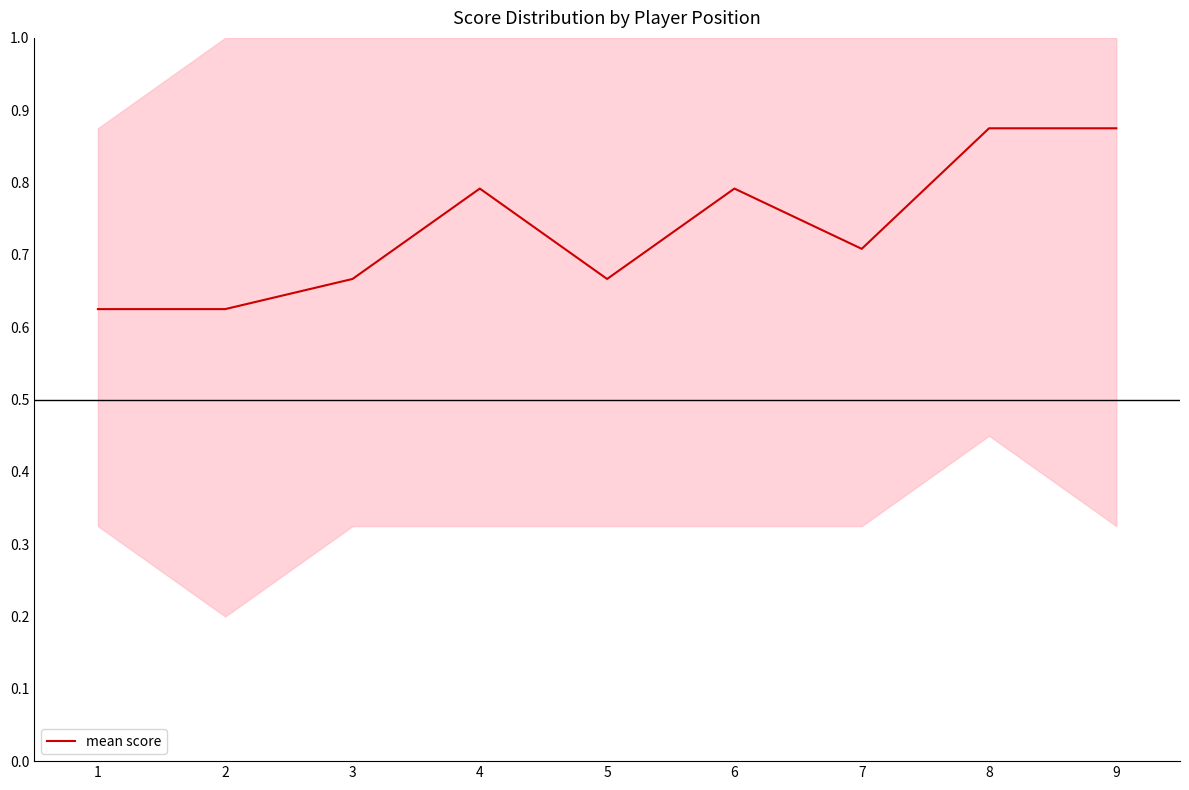

What is the sum of the values at 3 and 5?

1.3